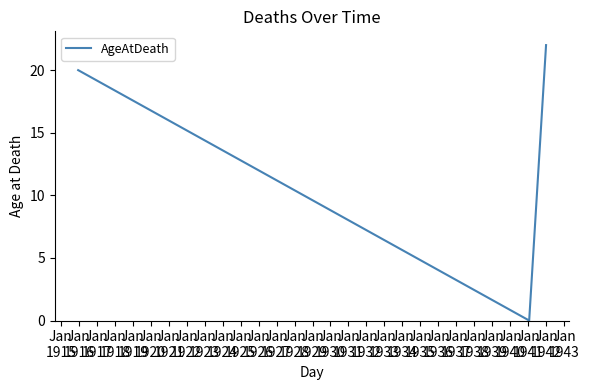

How many distinct data groups are displayed?

1